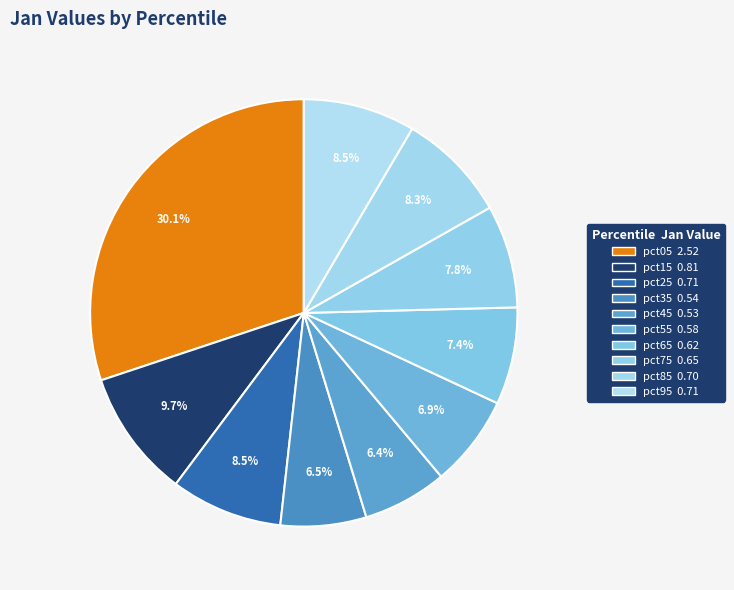

The pct65 slice represents 7% of the pie. True or false?

True